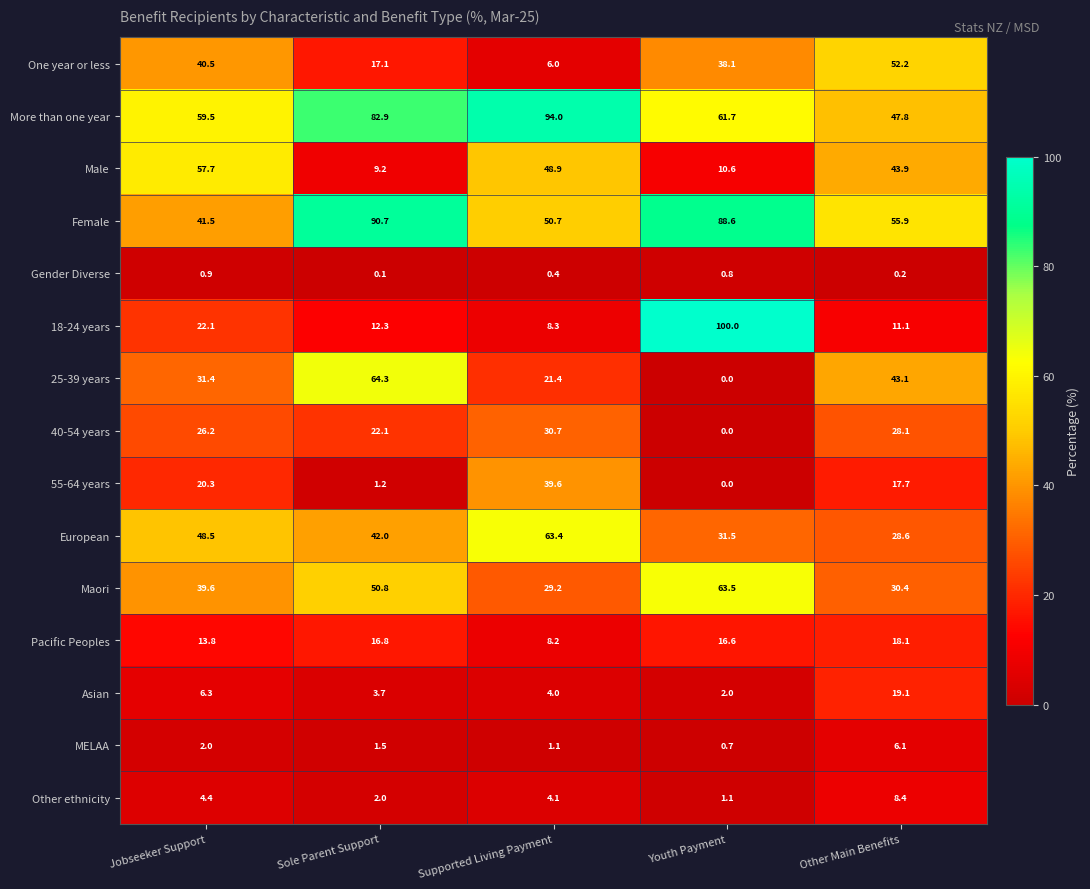

What is the greatest value displayed?

100.0